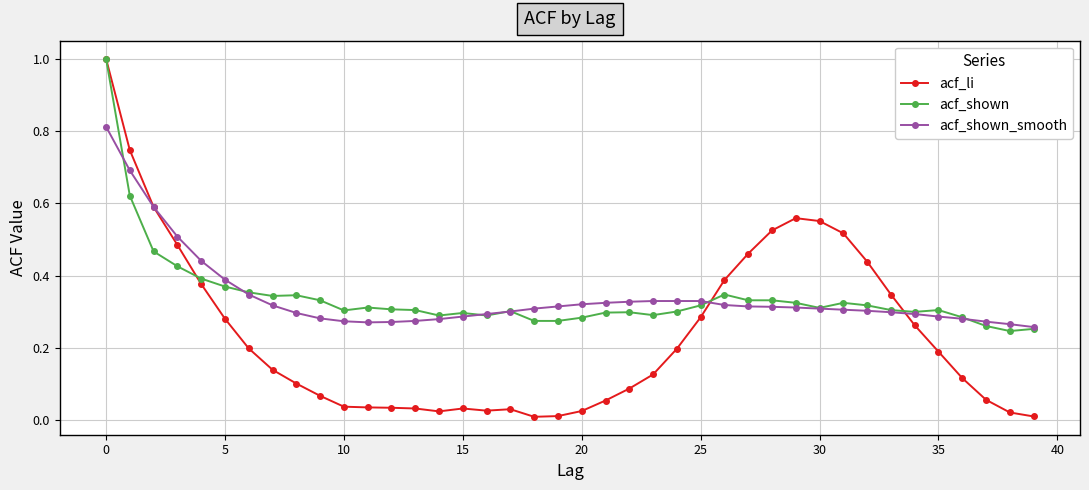

Is it true that acf_li equals 0.5 at 25?

False